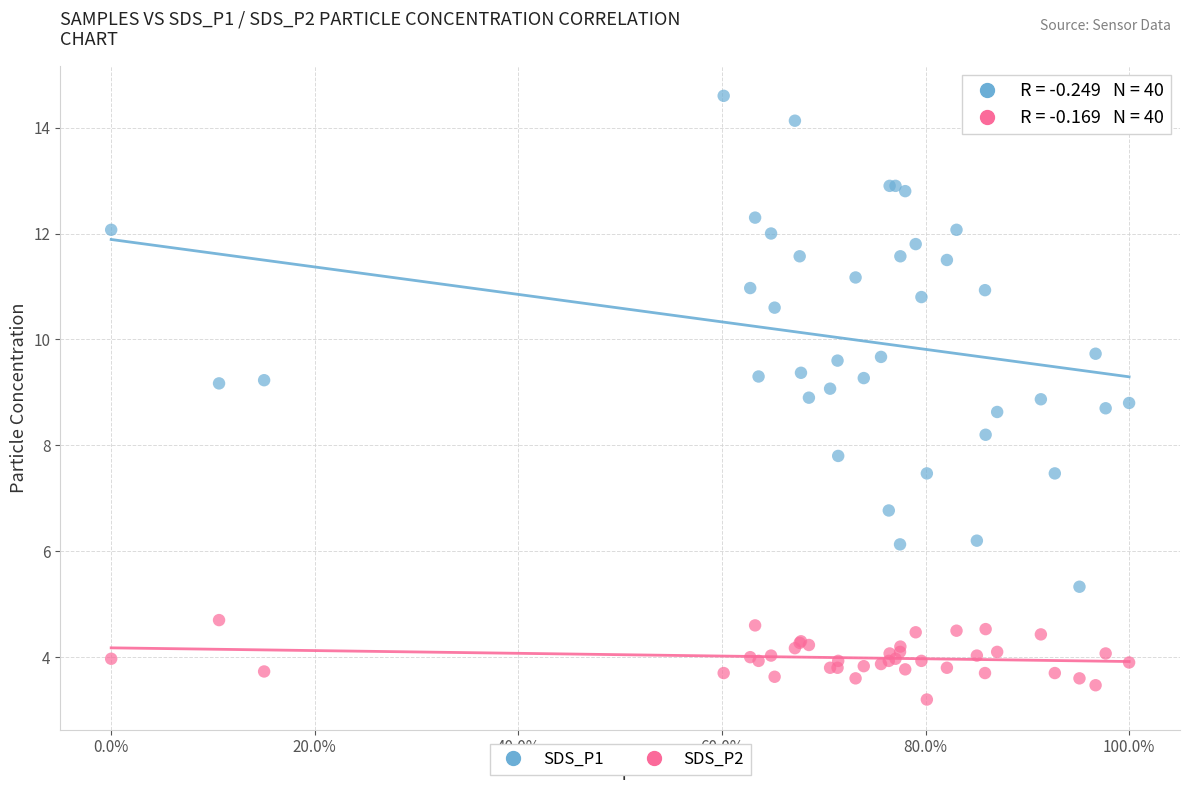

Which series reaches the minimum Y coordinate?

SDS_P2